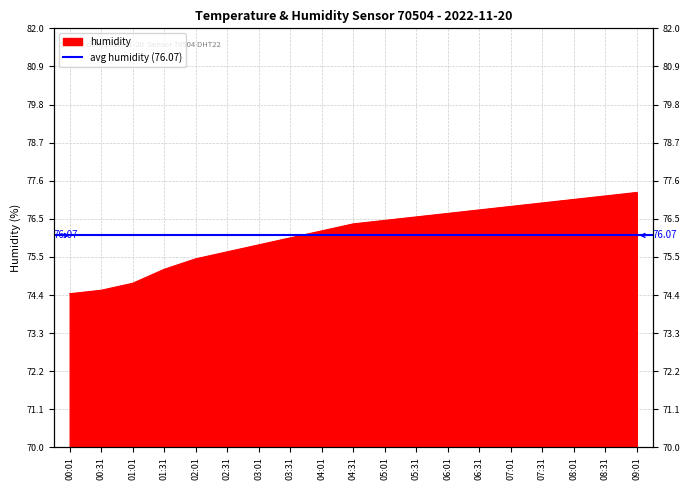

How many lines are shown in the chart?

1